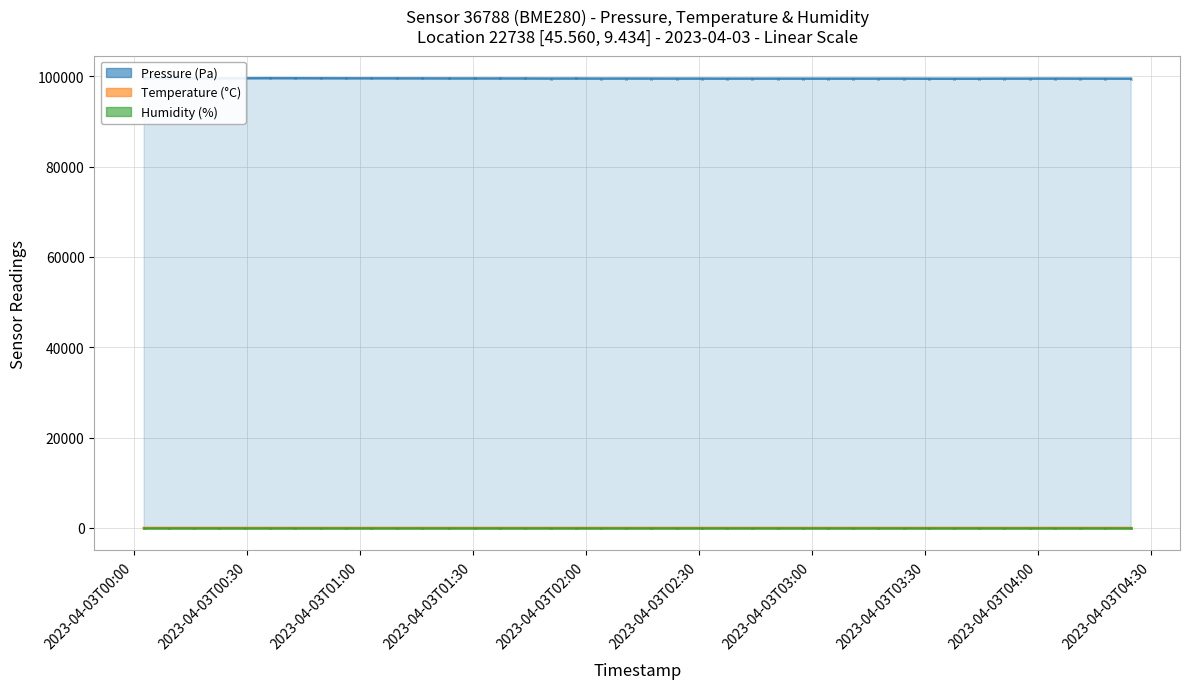

Which series reaches the minimum Y coordinate?

Temperature (°C)